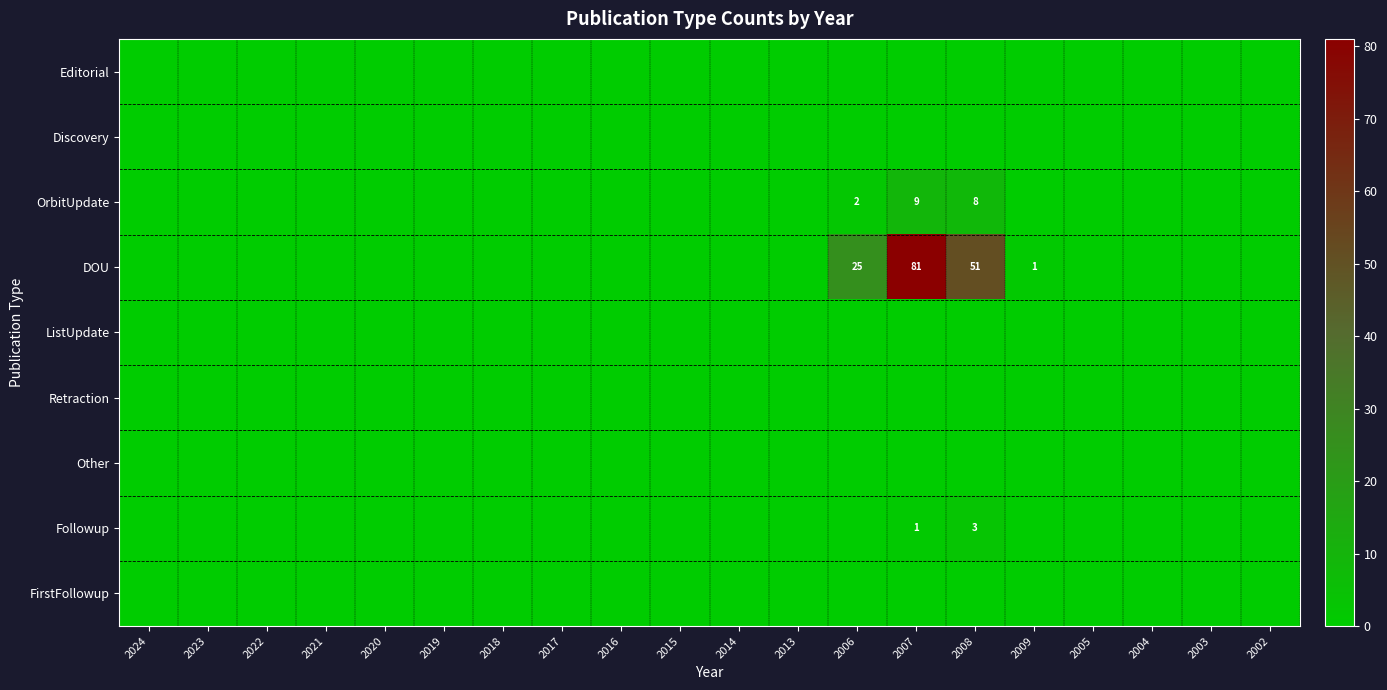

The value of DOU at 2023 is 53. True or false?

False